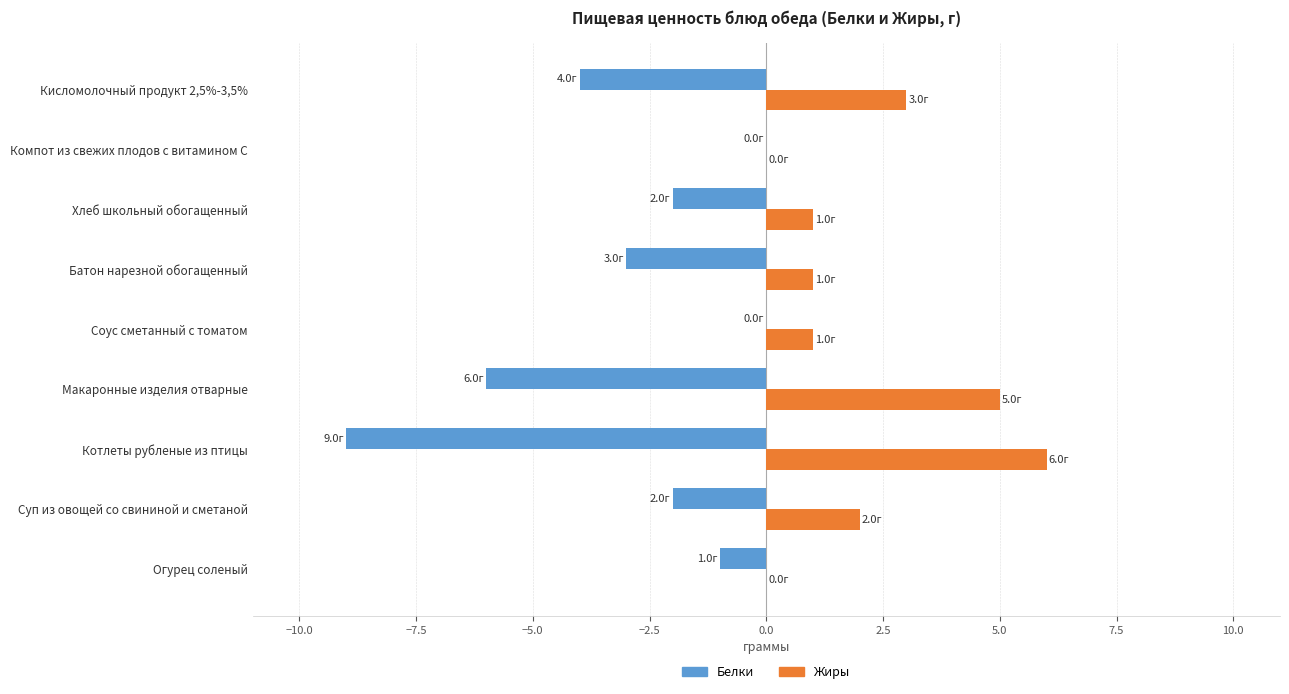

Between Батон нарезной обогащенный and Компот из свежих плодов с витамином С, which series saw the biggest shift?

Белки